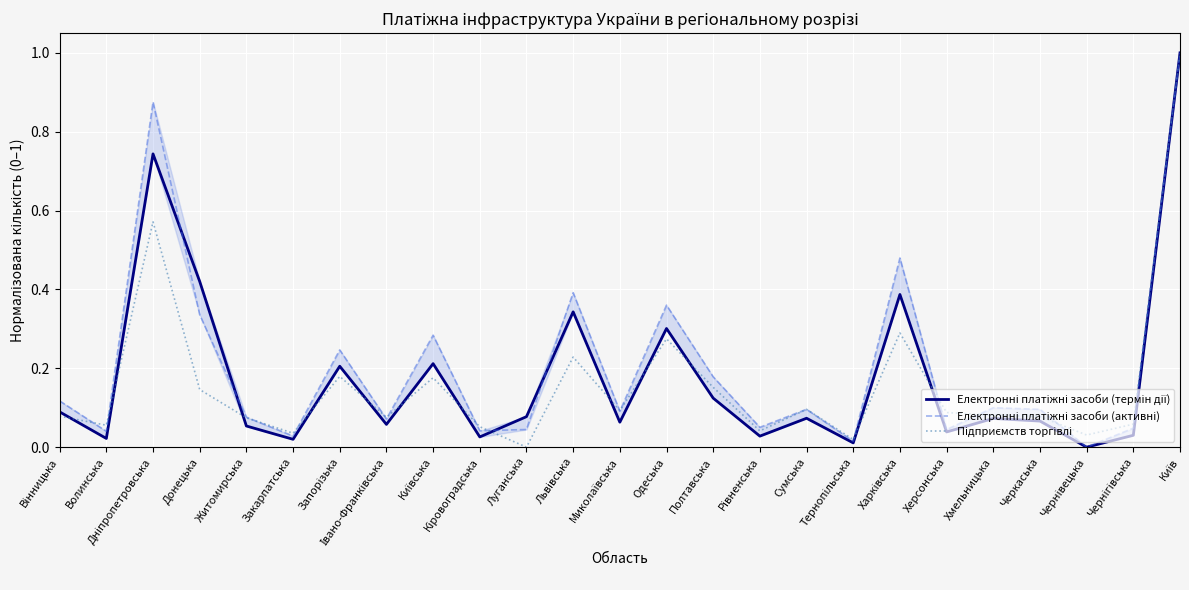

Where do Електронні платіжні засоби (термін дії) and Підприємств торгівлі first cross each other?

Вінницька and Волинська